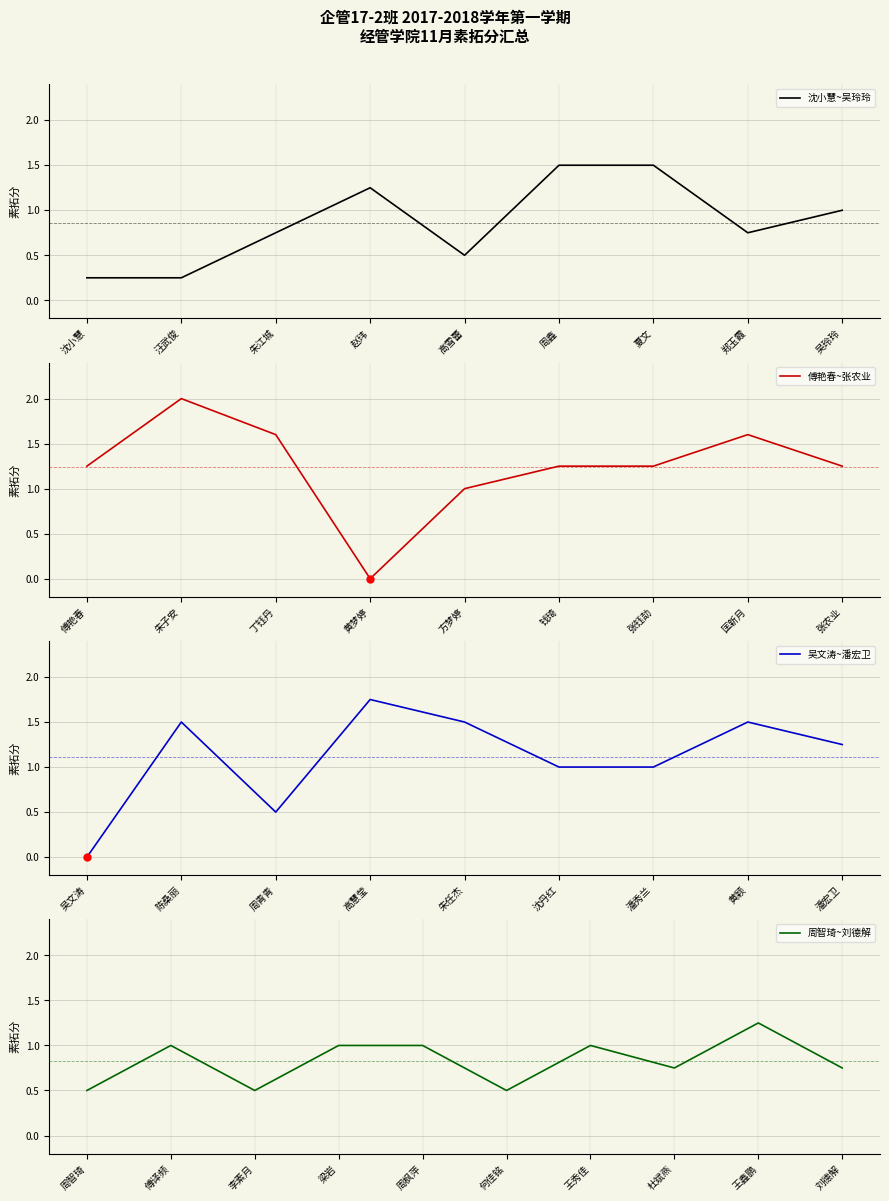

The chart shows a value of 0.8 at 郑玉霞. True or false?

True